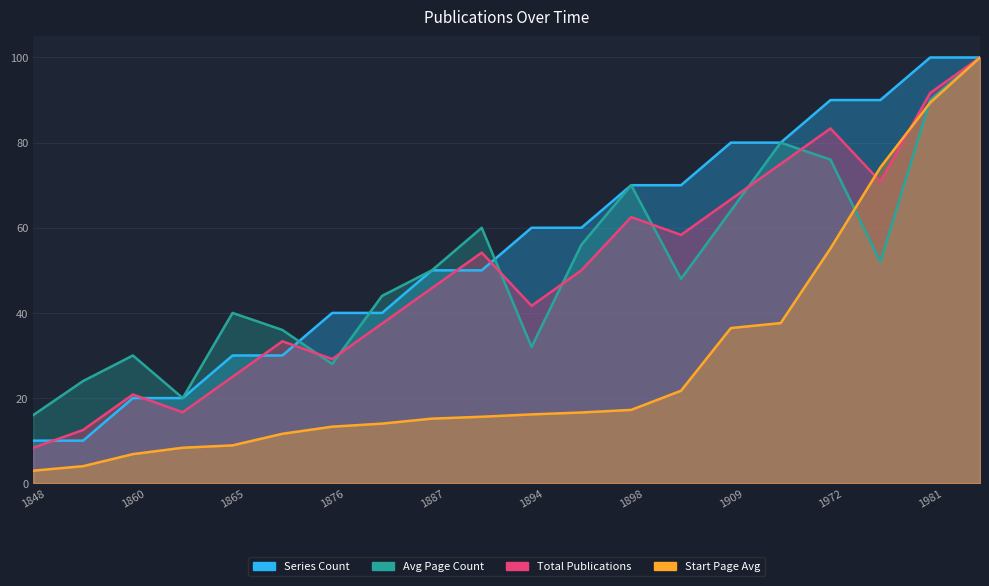

Does the chart display data point markers on the line(s)?

No